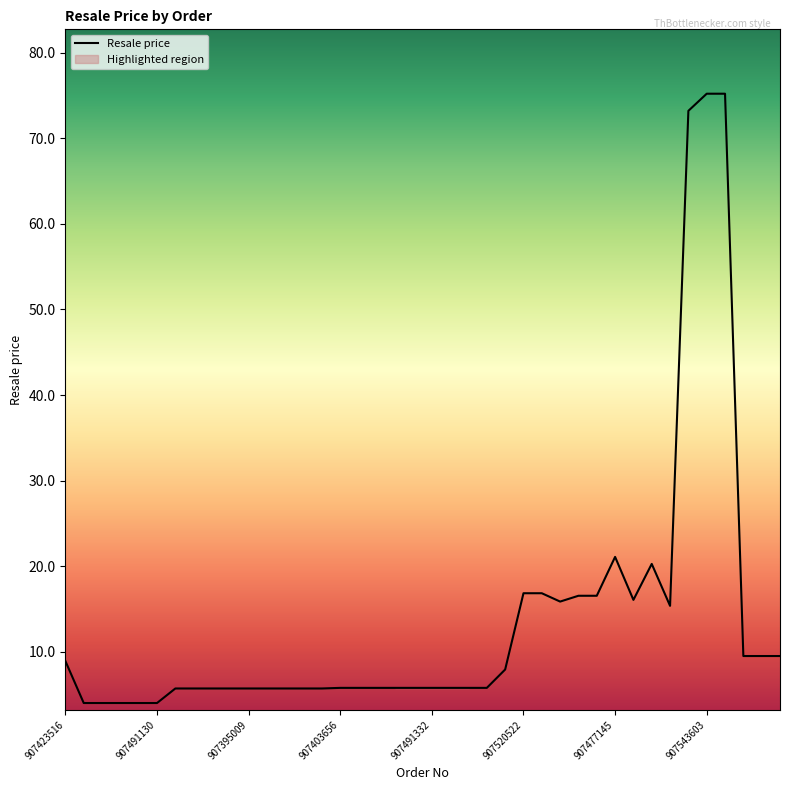

How many data points are above 5?

35